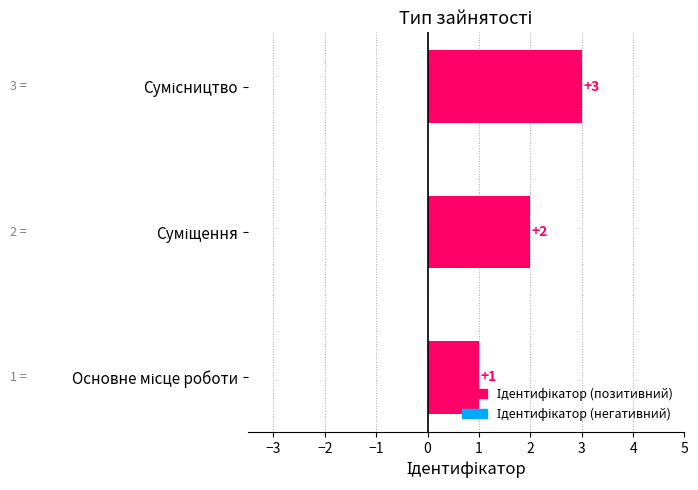

What is the sum of all values?

6